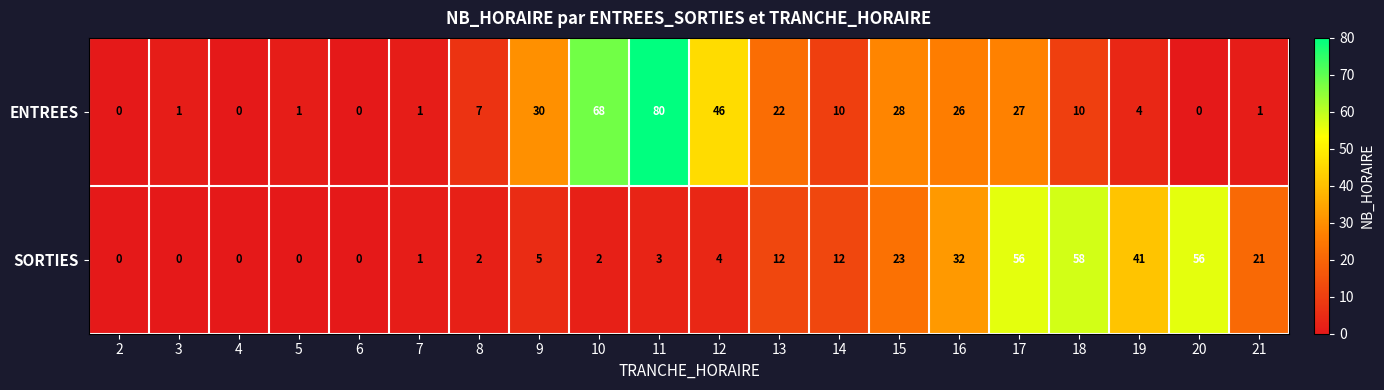

Count the number of categories in the chart.

20